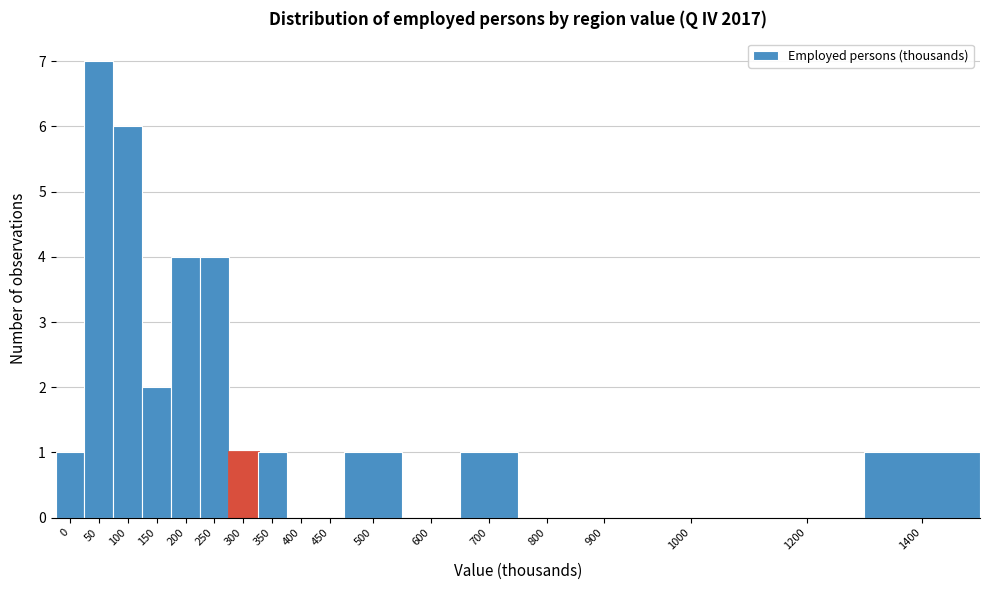

Reading left to right, list all the values displayed in this chart.

0=1	50=7	100=6	150=2	200=4	250=4	300=1	350=1	400=0	450=0	500=1	600=0	700=1	800=0	900=0	1000=0	1200=0	1400=1